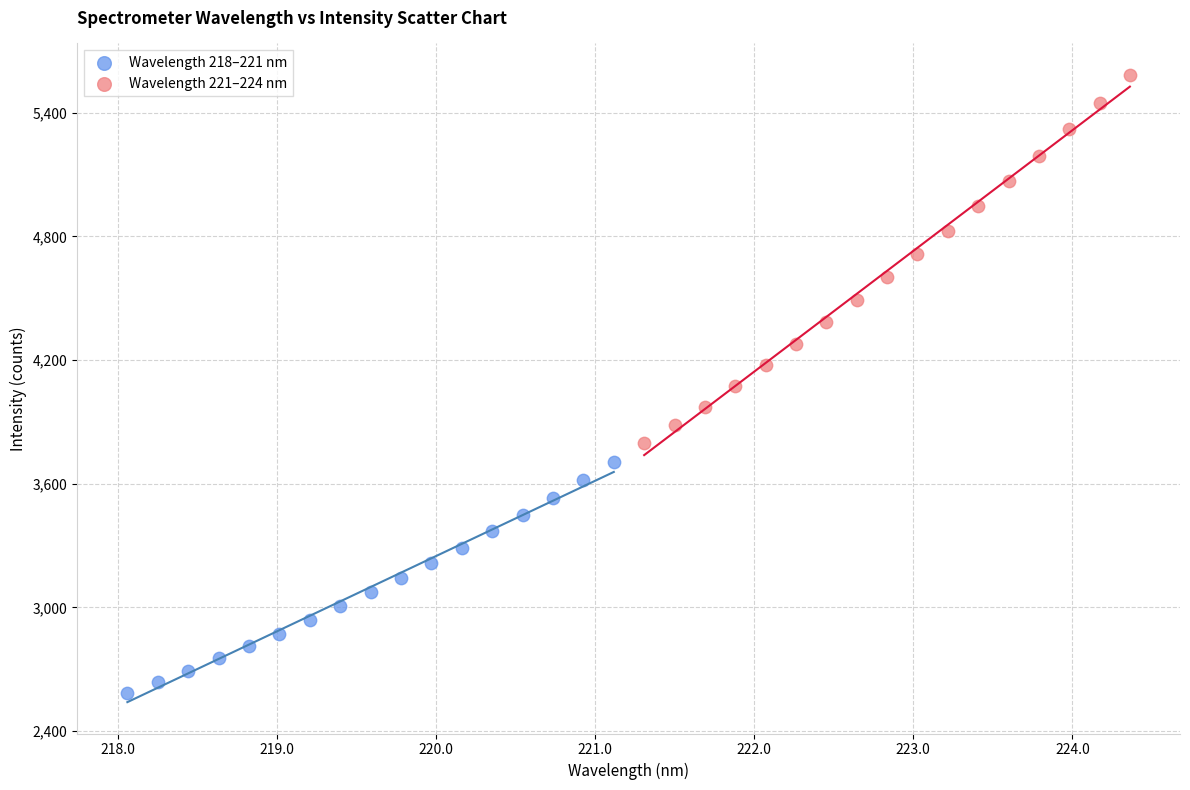

Which series reaches the maximum Y coordinate?

Wavelength 221–224 nm